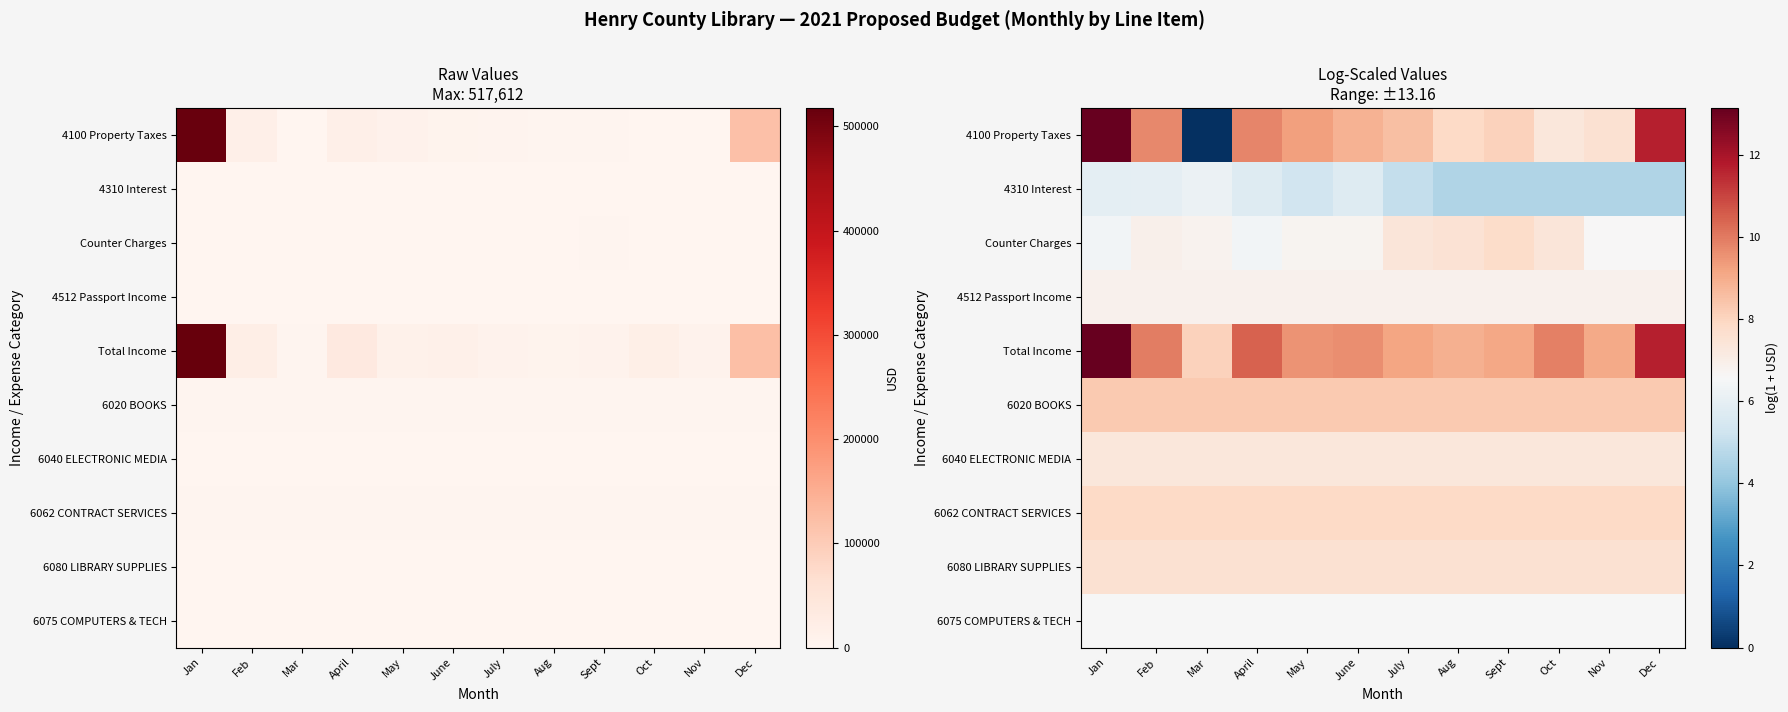

Which has a higher value, May or Oct?

May